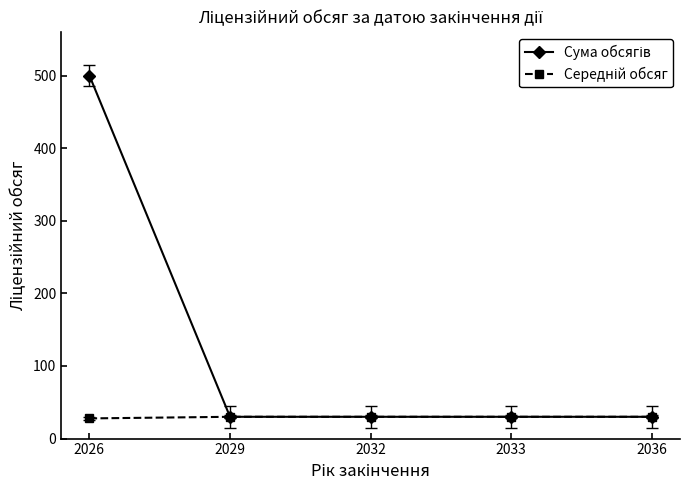

Does the chart display data point markers on the line(s)?

Yes